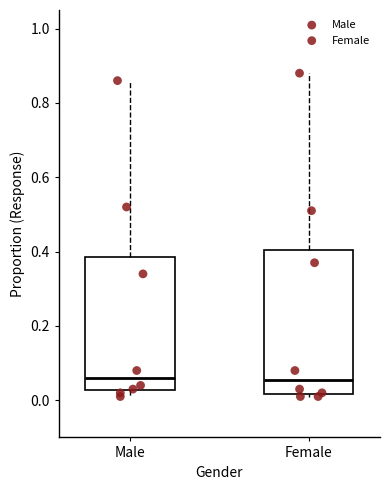

Reading left to right, read every box against the y-axis: the position of its median line, the range the box covers, and the ends of its whiskers. The values are not printed on the chart, so give them approximately, as read against the axis.

Male: median 0.06, box 0.02 to 0.38, whiskers 0.02 (just below the box's lower edge) to 0.86
Female: median 0.06, box 0.02 to 0.40, whiskers 0.02 (just below the box's lower edge) to 0.88